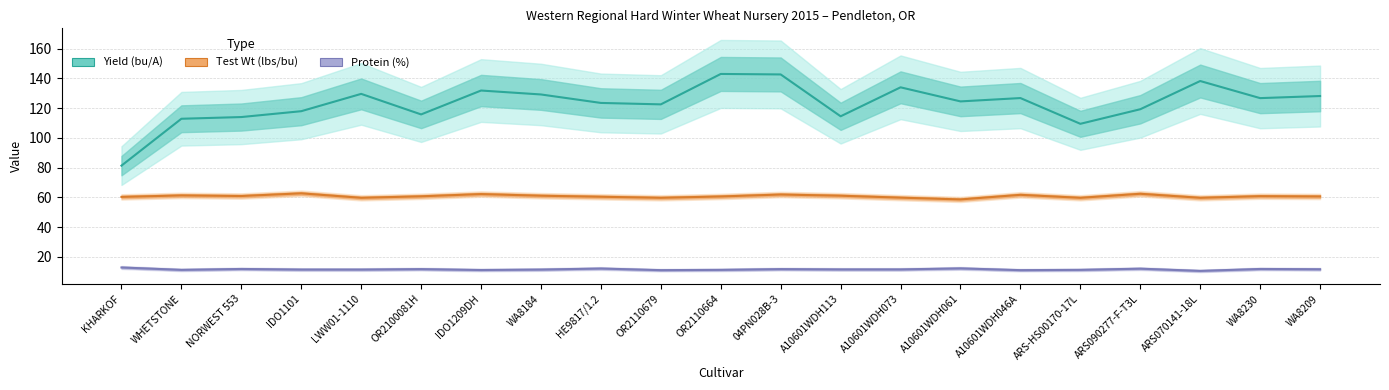

True or false: Protein (%) and Yield (bu/A) cross at least once.

False